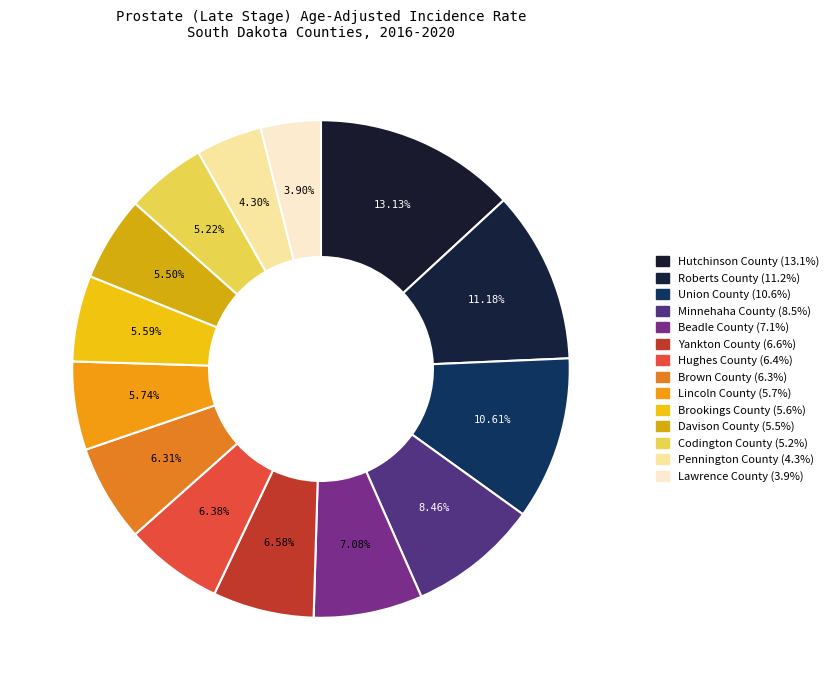

How much of the chart is everything except Union County?

89.4%